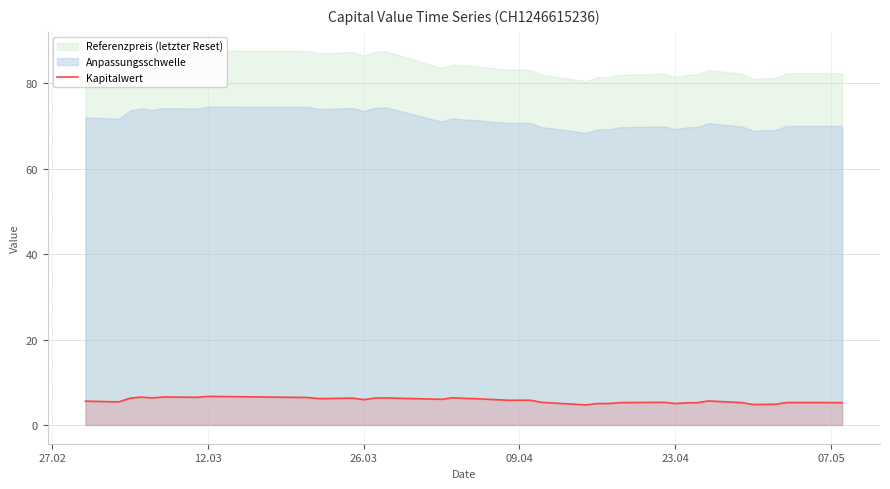

What is the highest value of the Kapitalwert series?

6.7